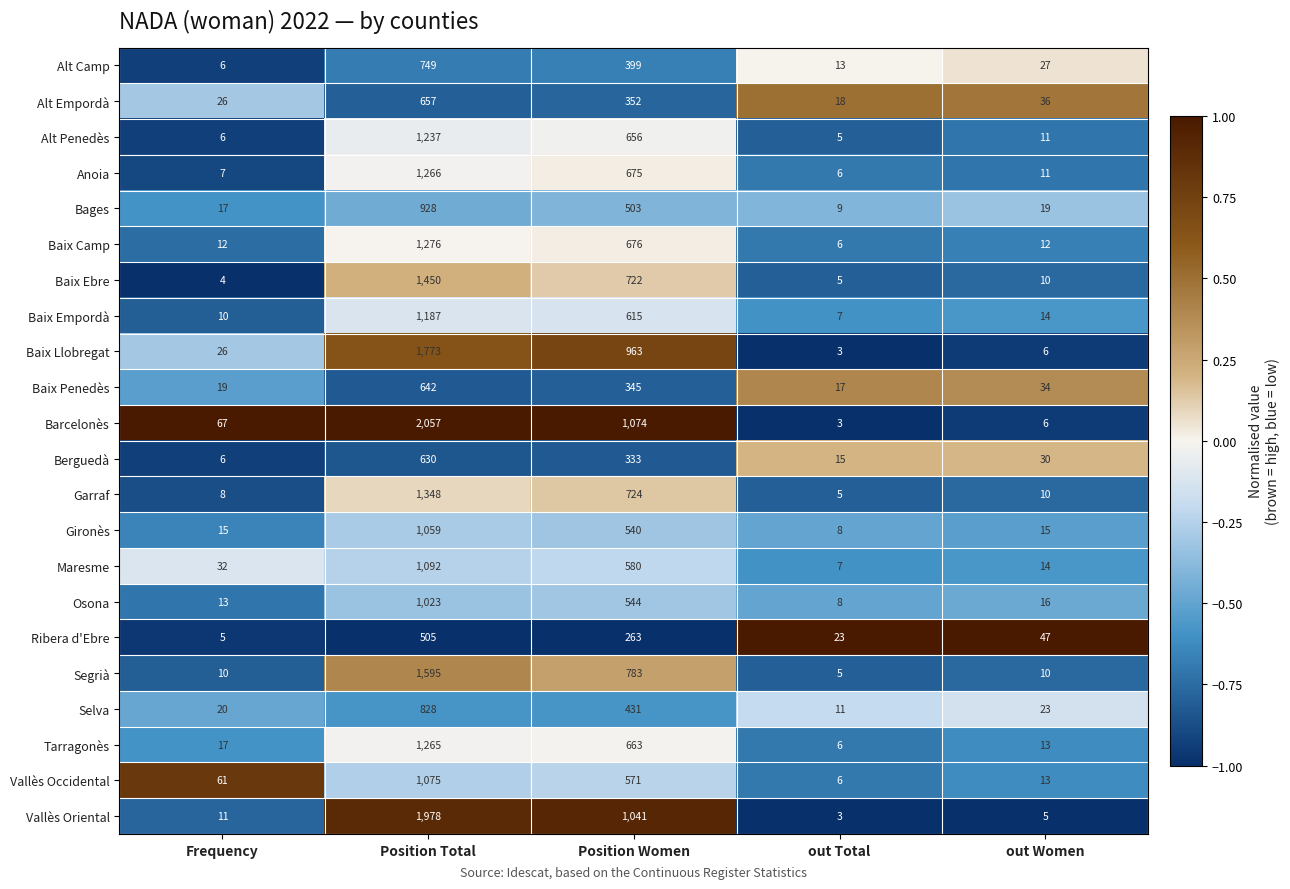

The Gironès series shows 15 at Frequency. True or false?

True